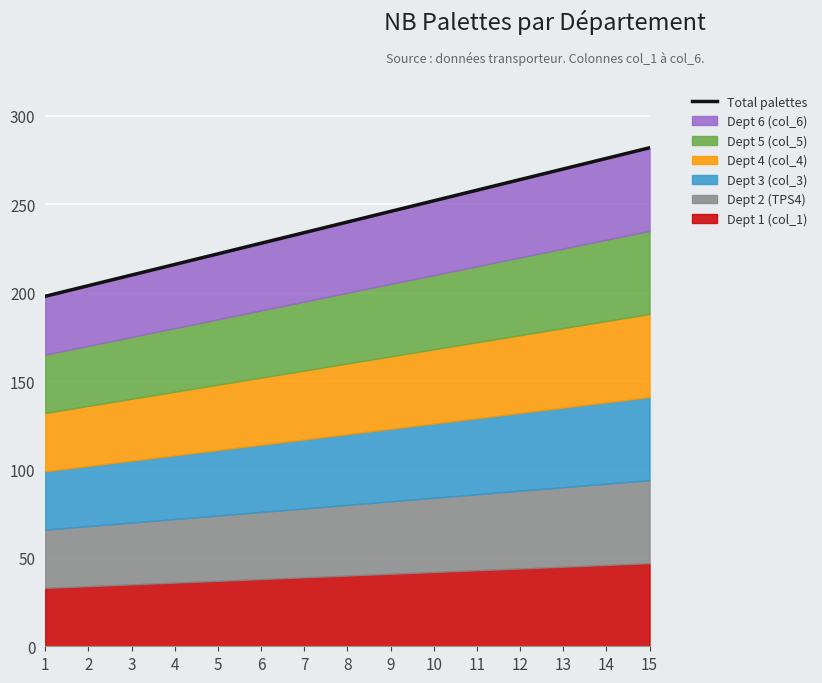

What is the difference between the values at 1 and 7?

36